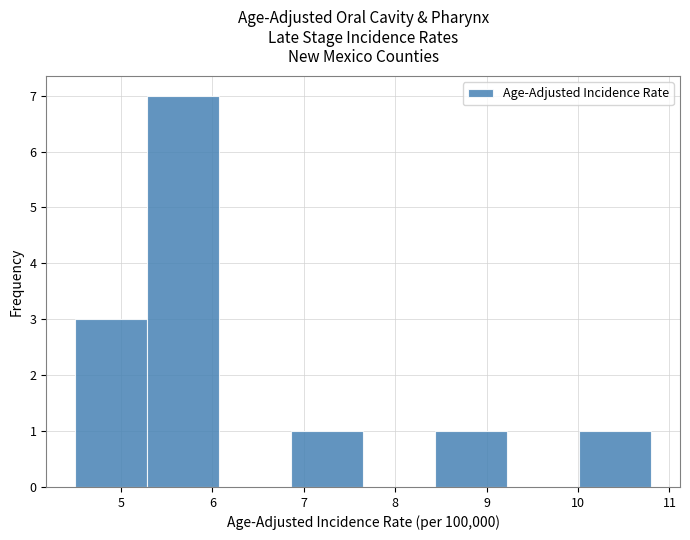

Reading left to right, transcribe this chart: for each bar, give the range it covers on the x-axis and its height. Neither the bar edges nor the heights are printed on the chart, so give them approximately, as read against the axes.

4.5 to 5.3: 3
5.3 to 6.1: 7
6.1 to 6.9: 0
6.9 to 7.7: 1
7.7 to 8.4: 0
8.4 to 9.2: 1
9.2 to 10.0: 0
10.0 to 10.8: 1